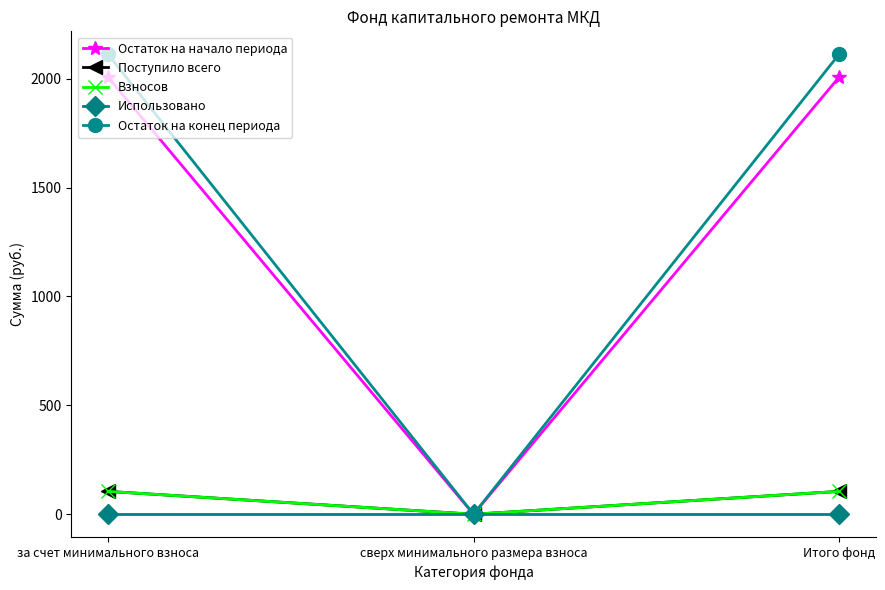

How many values in the Остаток на начало периода series are below 2007?

1